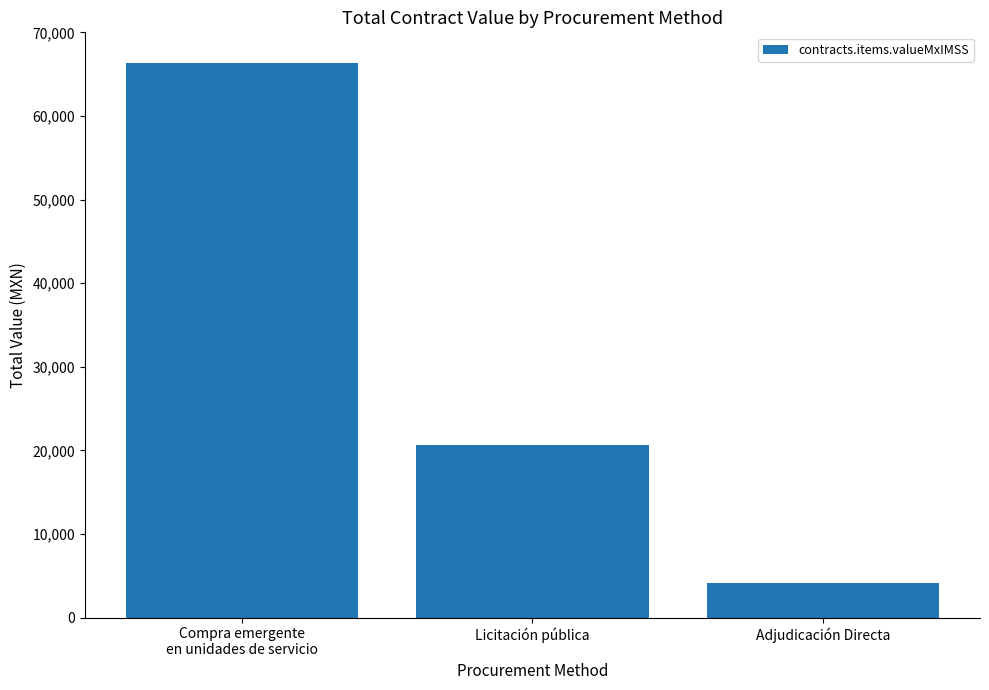

How many values are below 20582?

1